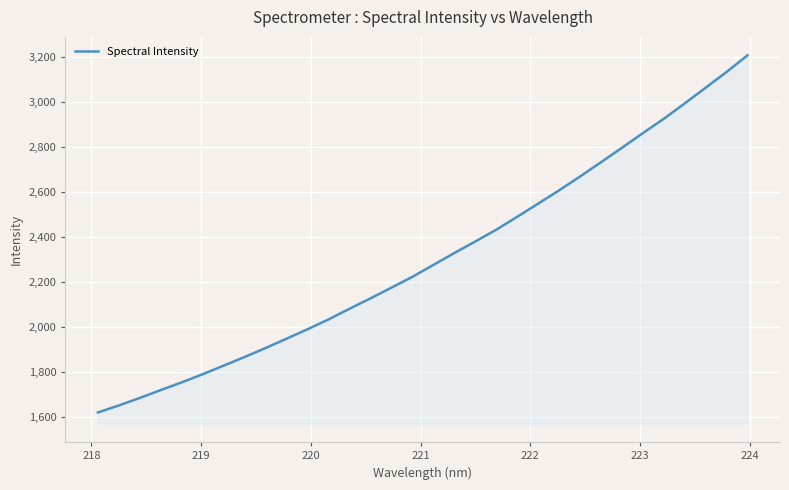

What is the greatest value displayed?

3206.6